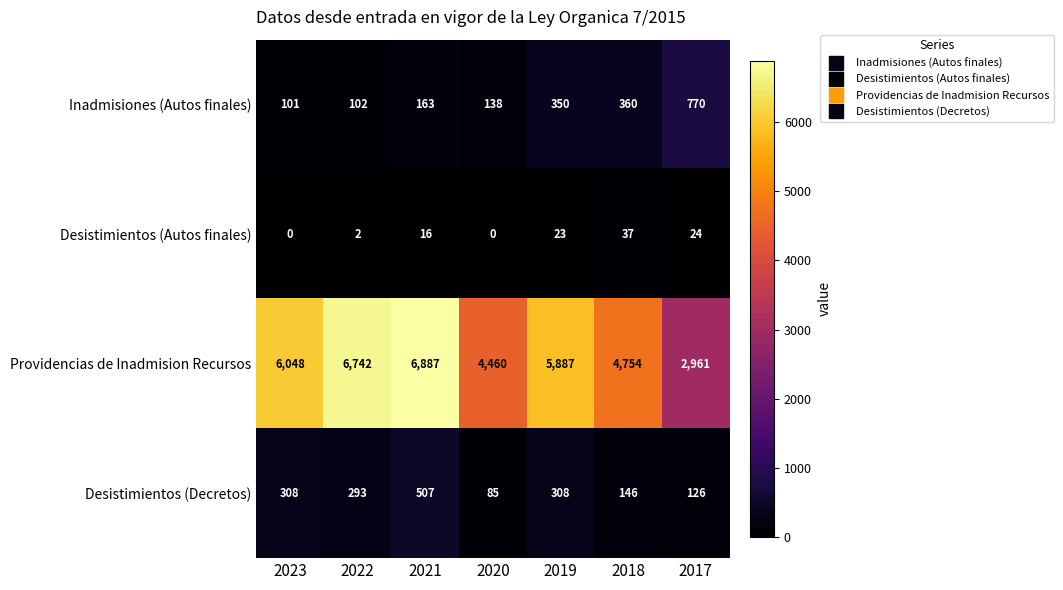

Which series has the largest total across all categories?

Providencias de Inadmision Recursos